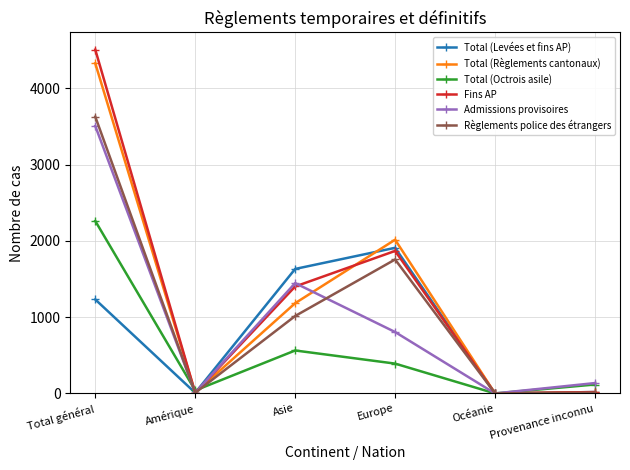

How many values in the Total (Règlements cantonaux) series are below 1183?

3